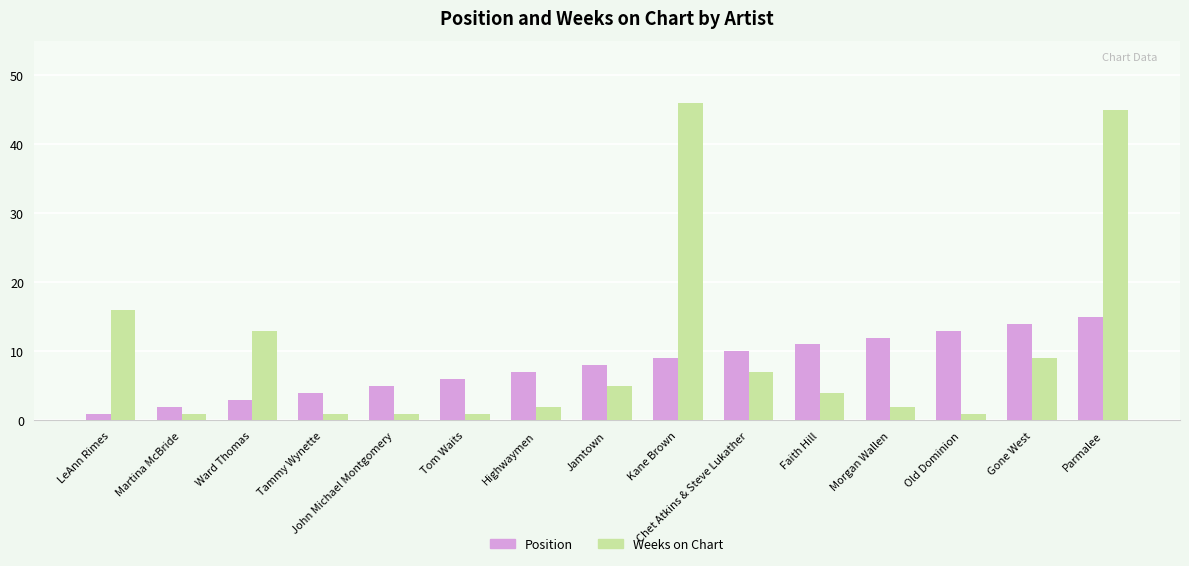

Are the bars horizontal?

No